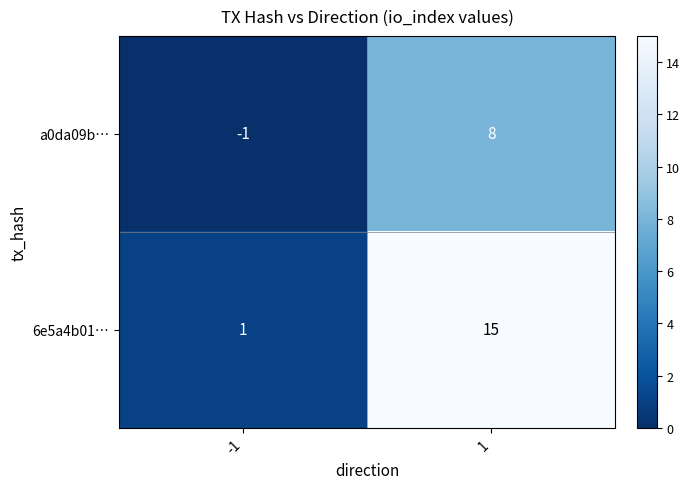

At -1, list the series in order from smallest to largest.

a0da09b…, 6e5a4b01…